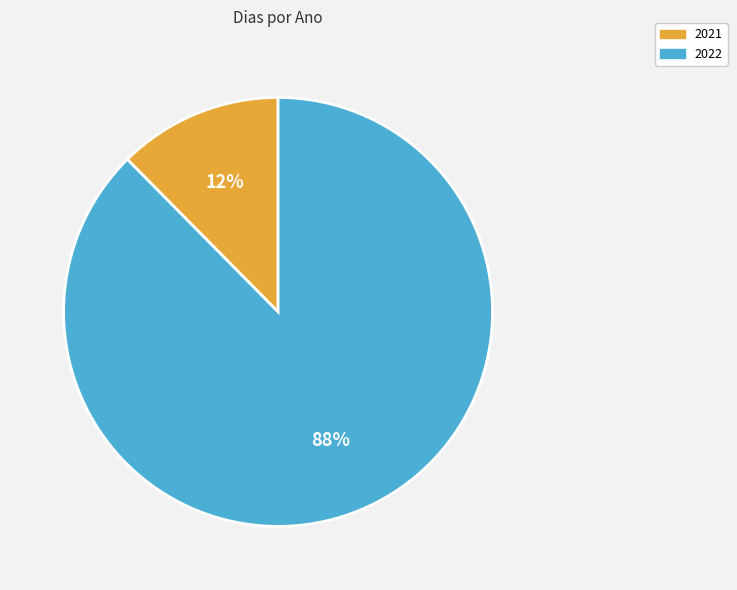

Between 2022 and 2021, which is larger?

2022